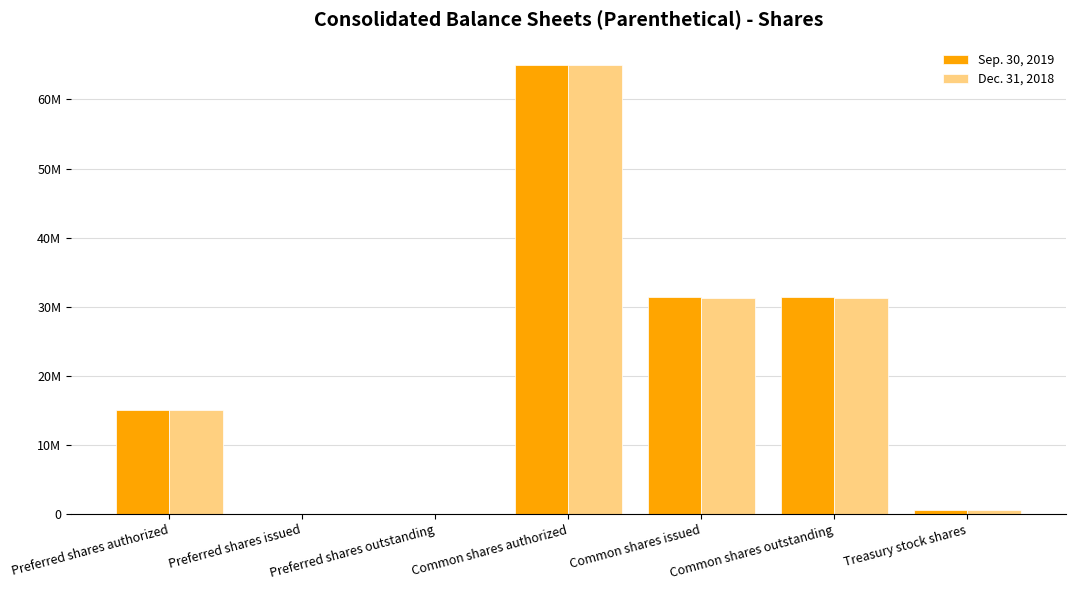

Does the chart contain stacked bars?

No